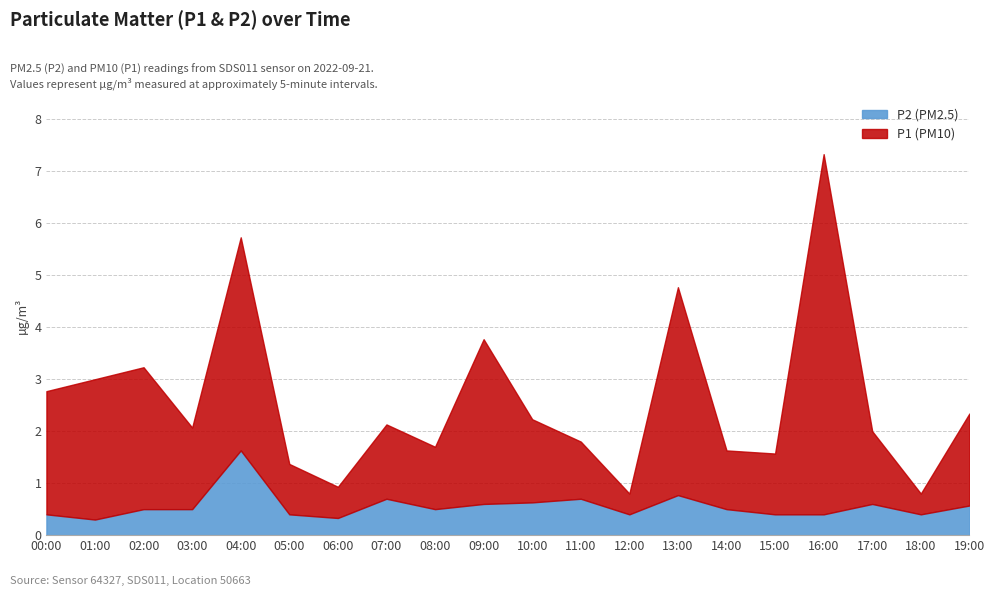

What is the minimum value shown in the chart?

0.3